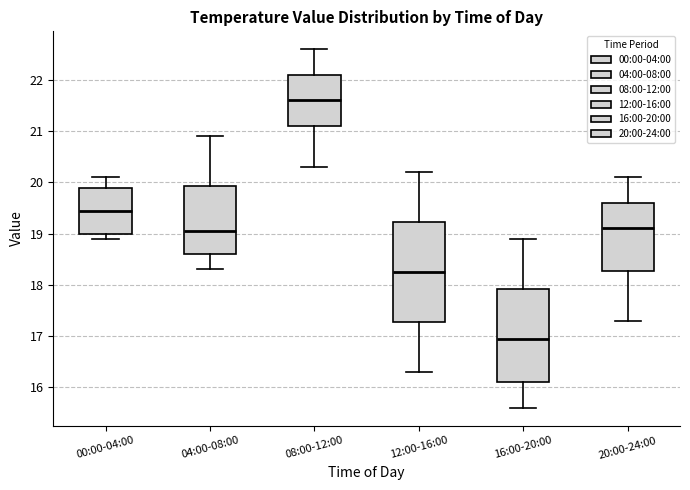

Which box is the tallest, from its lower edge to its upper edge?

12:00-16:00